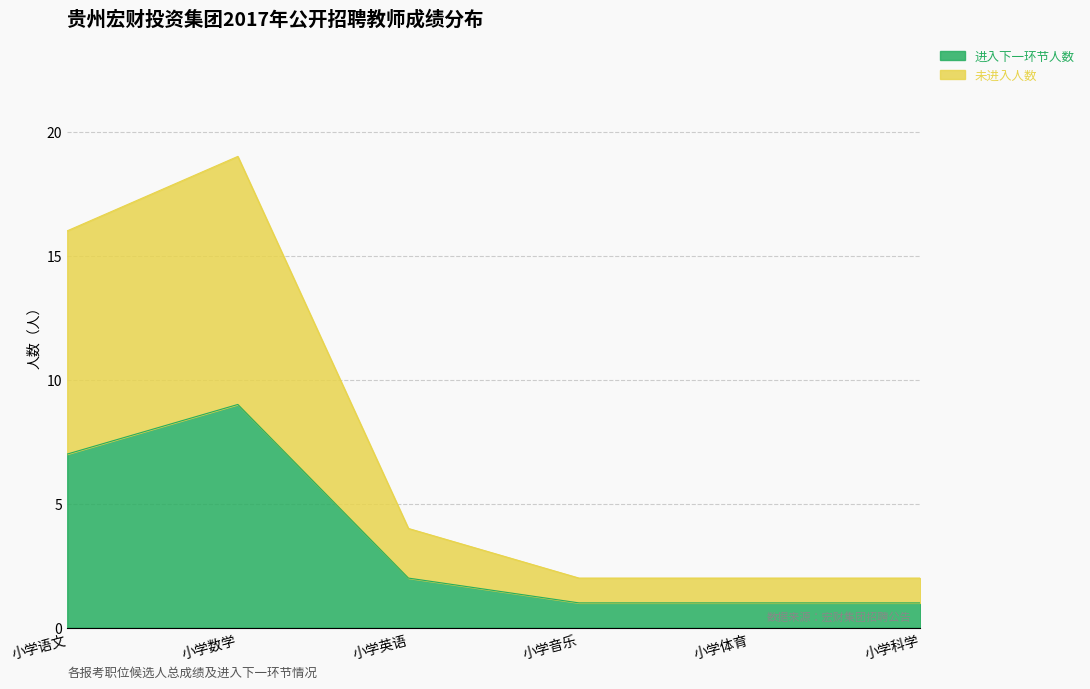

How many values in the 进入下一环节人数 series exceed 2?

2